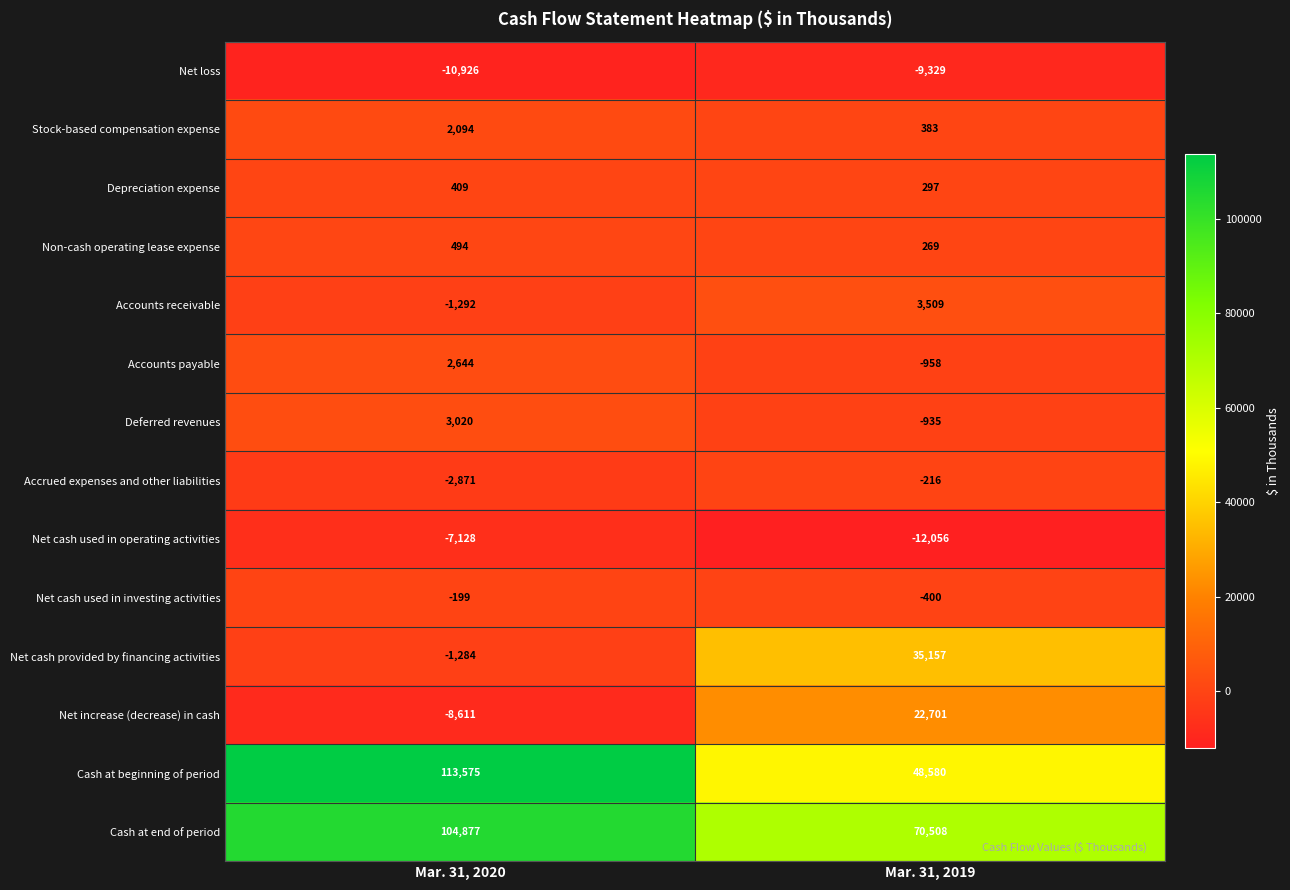

What is the greatest value displayed?

113575